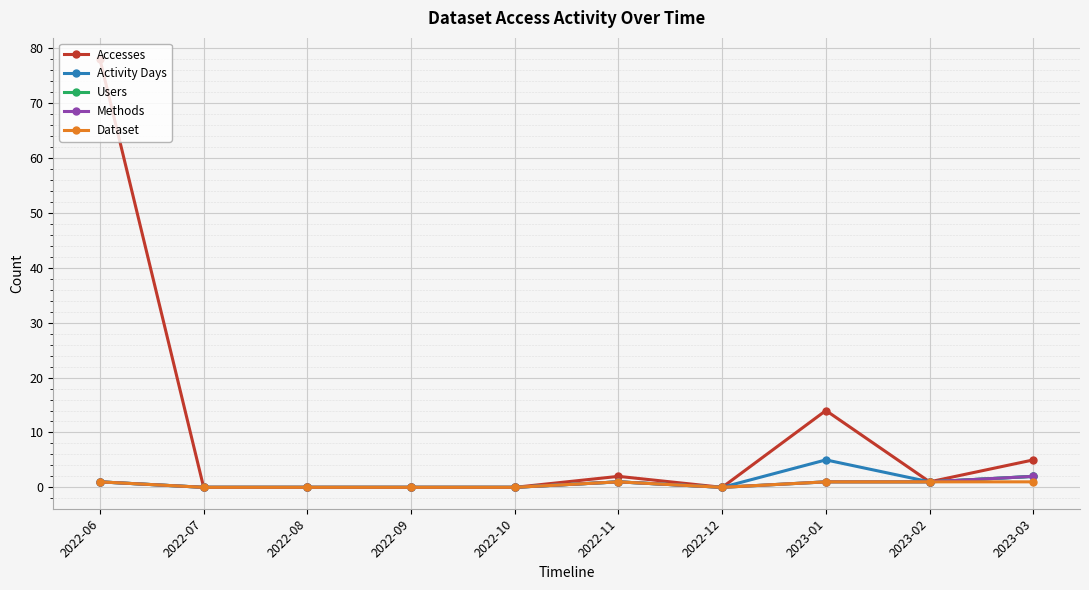

How many data points in Activity Days are above 1?

2